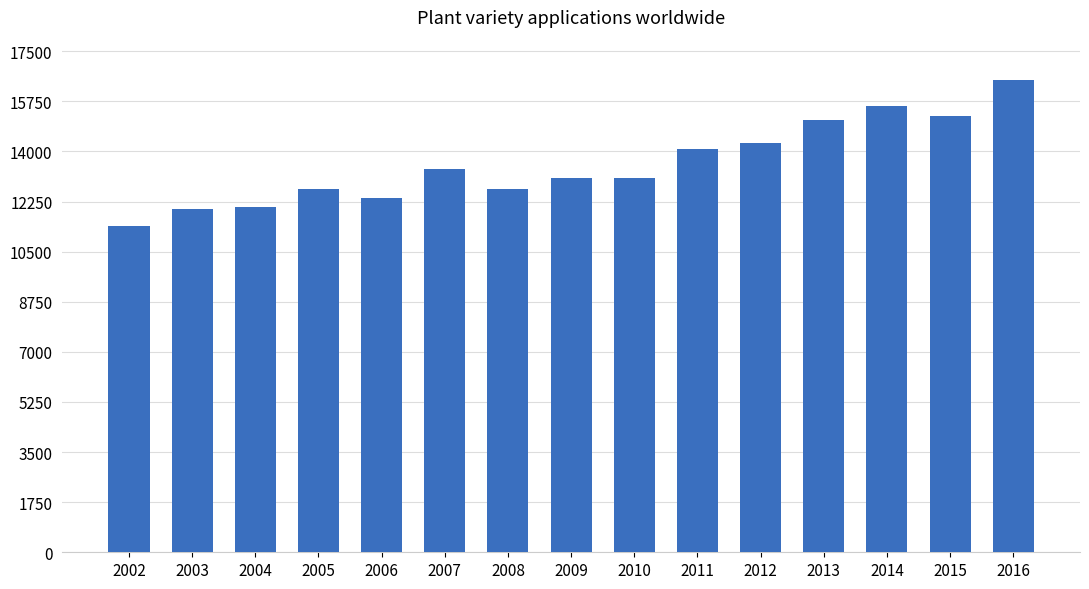

What is the value of the 5th bar from the left?

12390